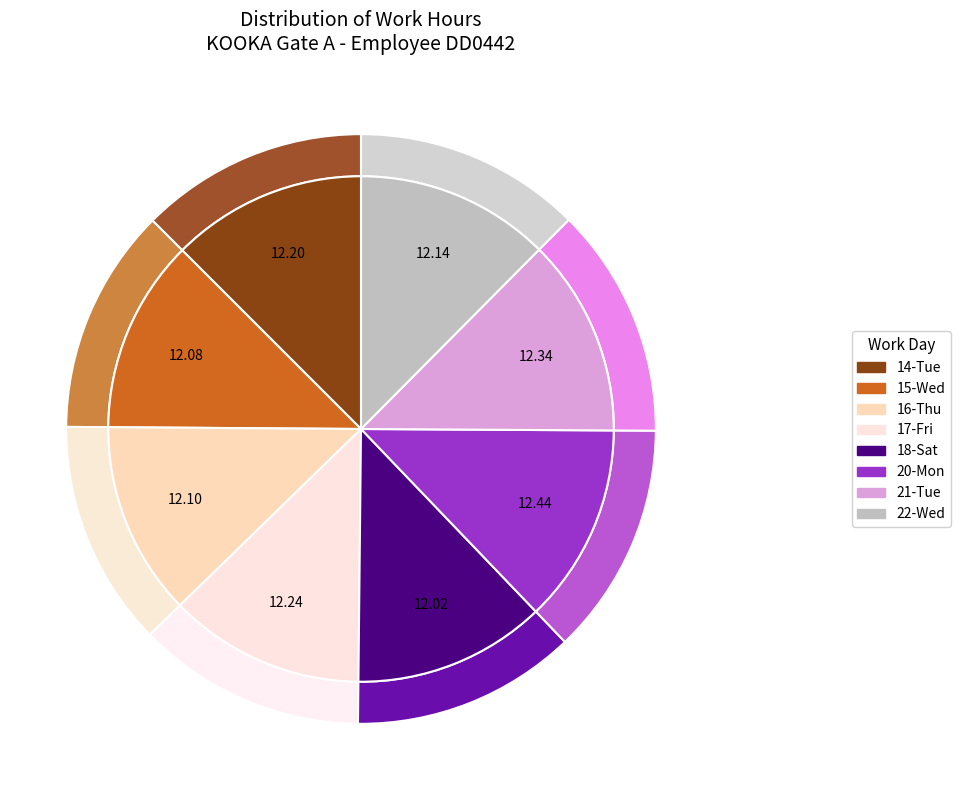

Is it true that 22-Wed is 12% of the pie?

True